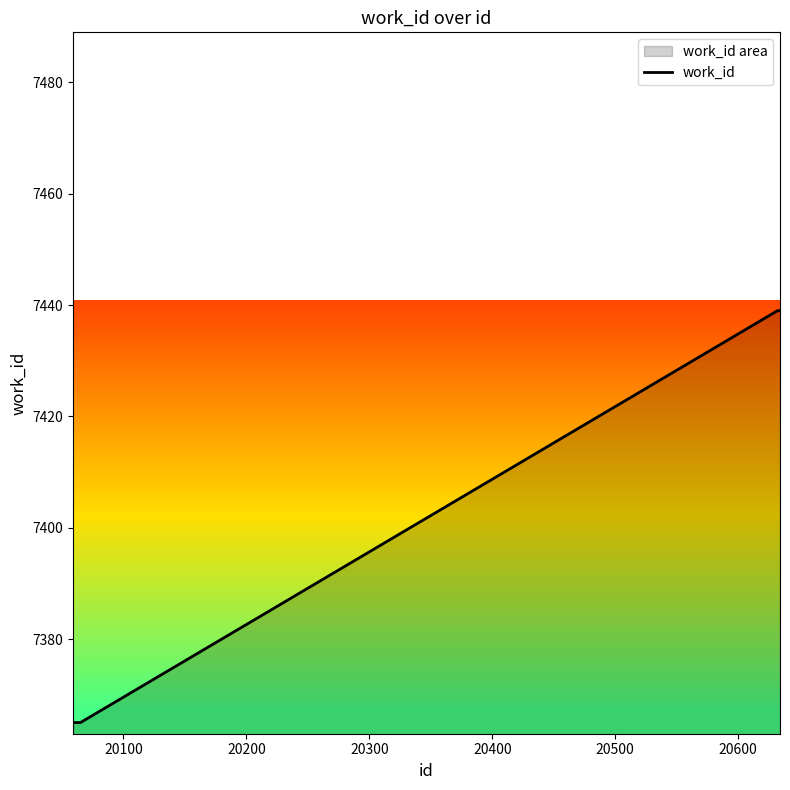

What is the difference between the maximum and minimum values?

74